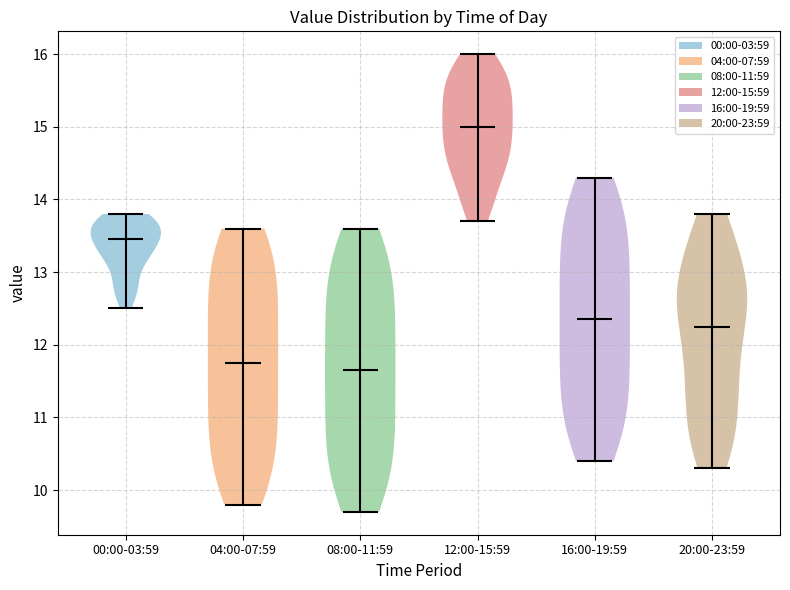

Where does the median line of the violin for 08:00-11:59 sit on the y-axis? The values are not printed on the chart, so give them approximately, as read against the axis.

11.7